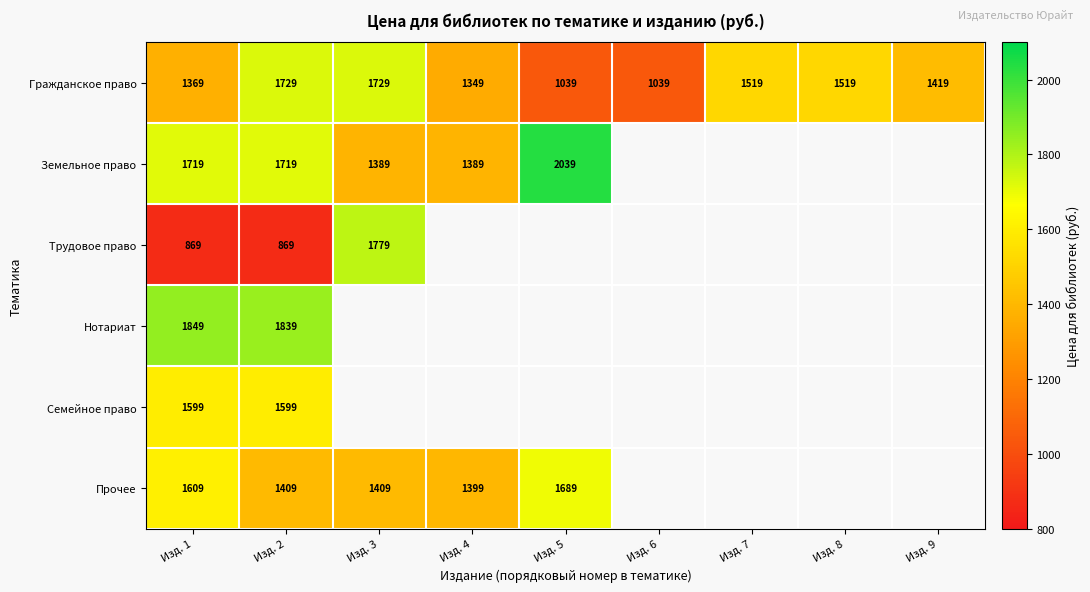

Rank the series at Изд. 2 from lowest to highest value.

Трудовое право, Прочее, Семейное право, Земельное право, Гражданское право, Нотариат